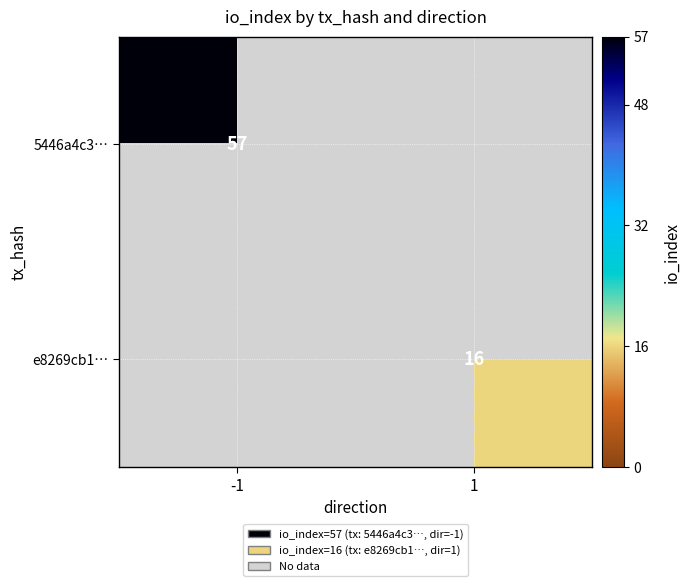

How many distinct data groups are displayed?

2